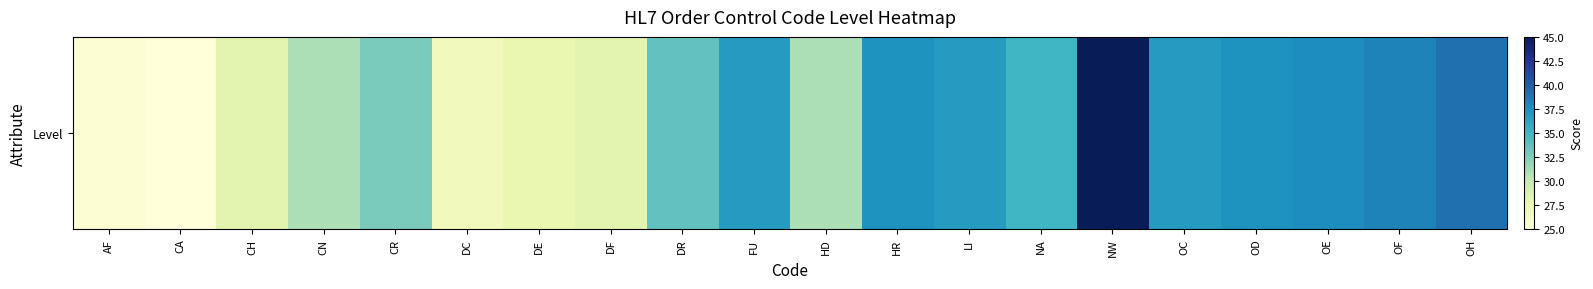

What is the change in value from NW to OC?

-8.2